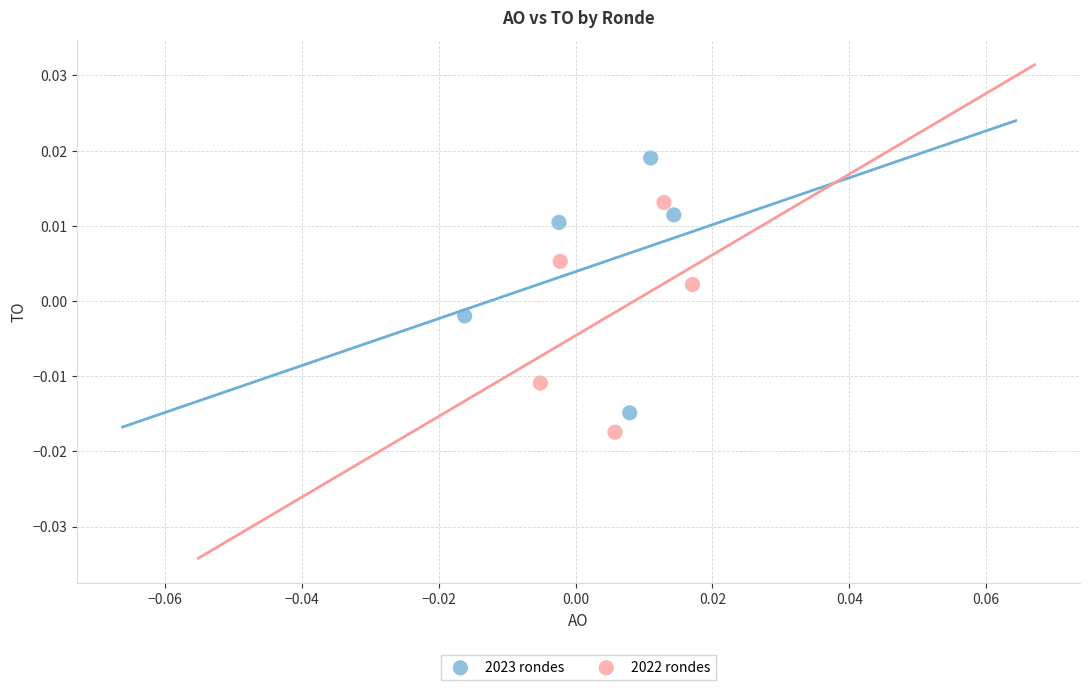

Which series reaches the minimum Y coordinate?

2022 rondes